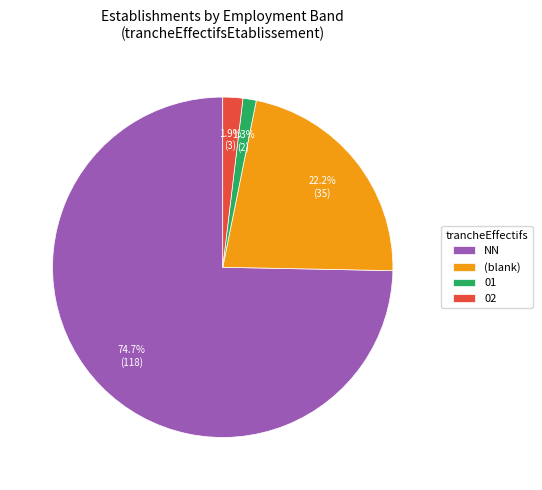

Rank the categories by value from highest to lowest.

NN, (blank), 02, 01